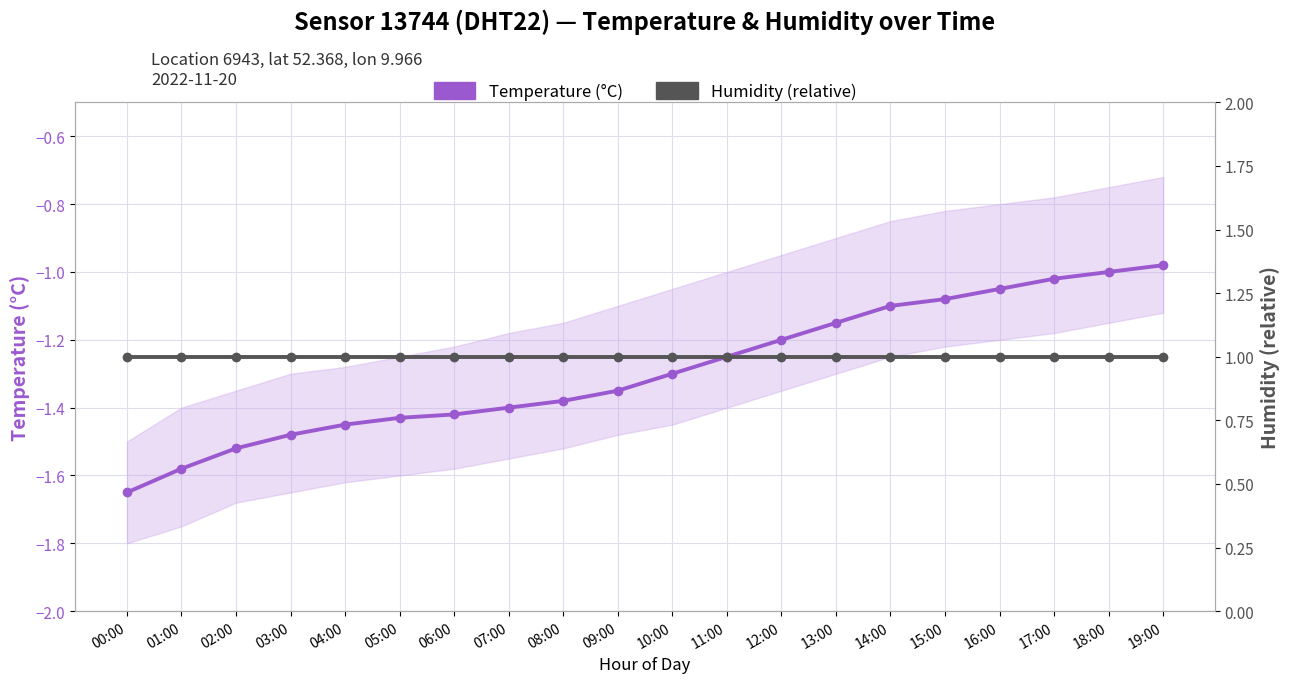

Reading left to right, list all the values displayed in this chart.

Temperature (°C): -1.6	-1.6	-1.5	-1.5	-1.4	-1.4	-1.4	-1.4	-1.4	-1.4	-1.3	-1.2	-1.2	-1.1	-1.1	-1.1	-1.1	-1.0	-1.0	-1.0
Humidity (relative): 1.0	1.0	1.0	1.0	1.0	1.0	1.0	1.0	1.0	1.0	1.0	1.0	1.0	1.0	1.0	1.0	1.0	1.0	1.0	1.0